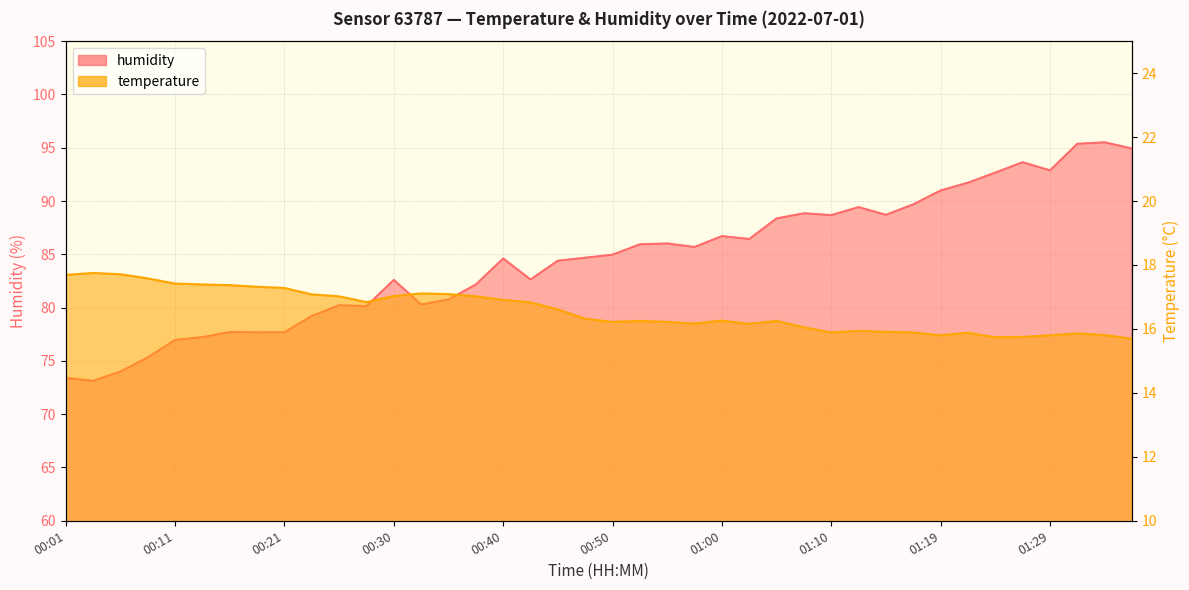

Is it true that temperature equals 24.5 at 00:08?

False